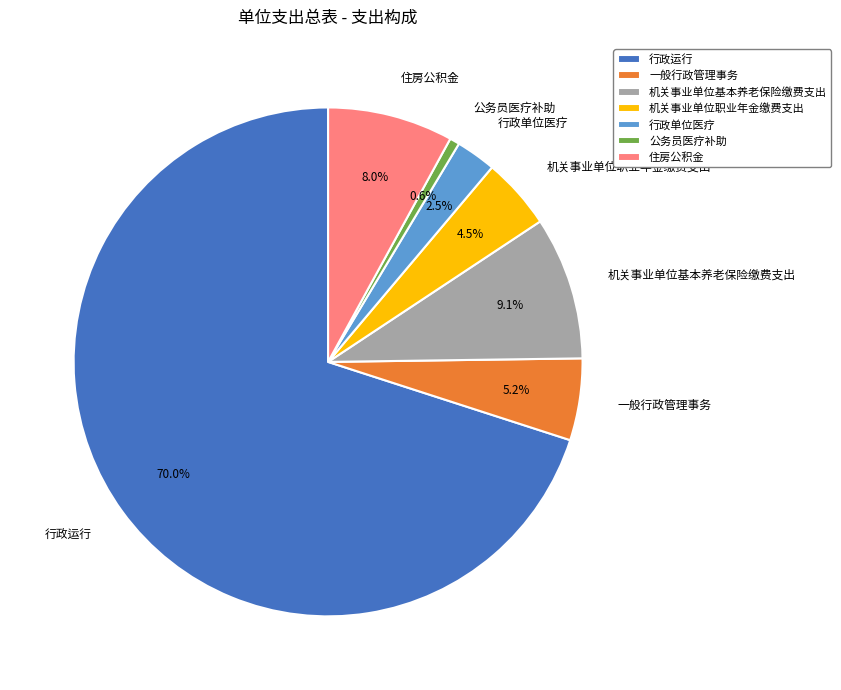

Rank the categories by value from lowest to highest.

公务员医疗补助, 行政单位医疗, 机关事业单位职业年金缴费支出, 一般行政管理事务, 住房公积金, 机关事业单位基本养老保险缴费支出, 行政运行